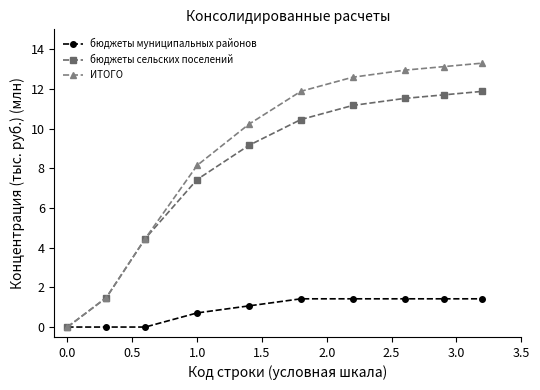

Reading left to right, list all the values displayed in this chart.

бюджеты муниципальных районов: 0.0	0.0	0.0	0.7	1.1	1.4	1.4	1.4	1.4	1.4
бюджеты сельских поселений: 0.0	1.5	4.5	7.4	9.2	10.5	11.2	11.5	11.7	11.9
ИТОГО: 0.0	1.5	4.5	8.1	10.2	11.9	12.6	12.9	13.1	13.3